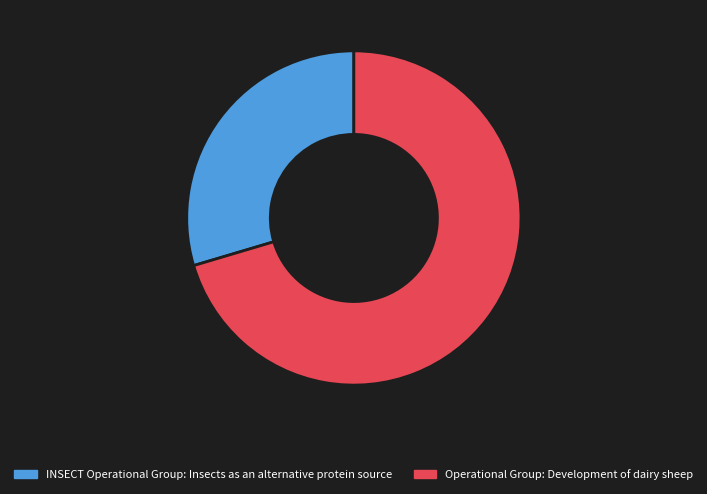

Which category has the biggest portion of the pie?

Operational Group: Development of dairy sheep